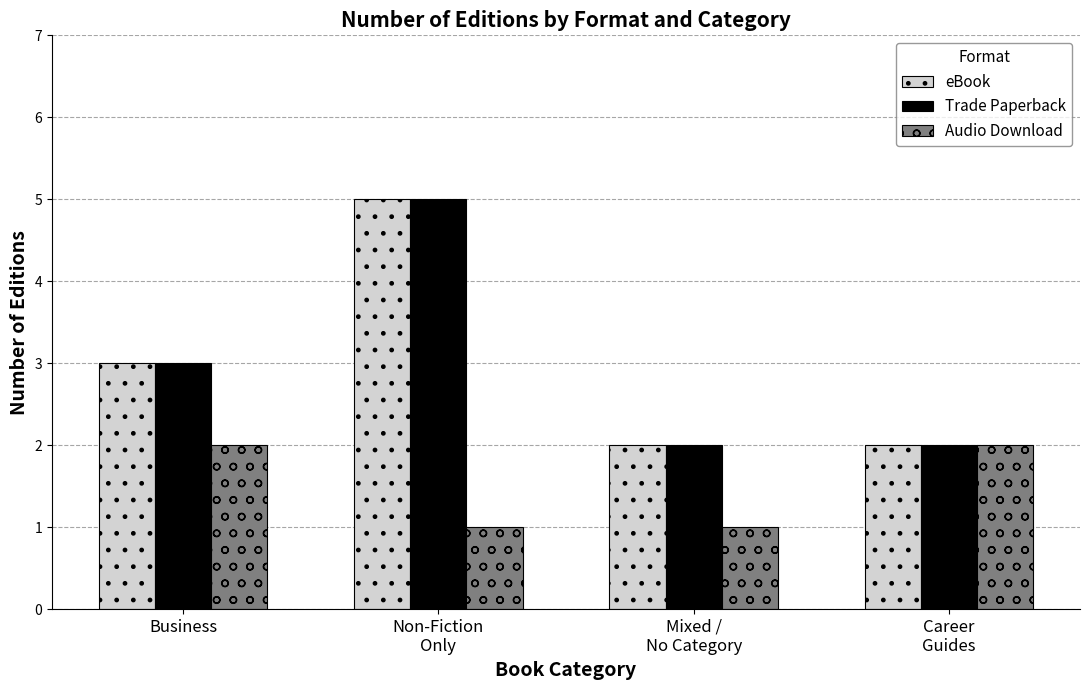

What is the value of the Trade Paperback bar at the 4th from the left?

2